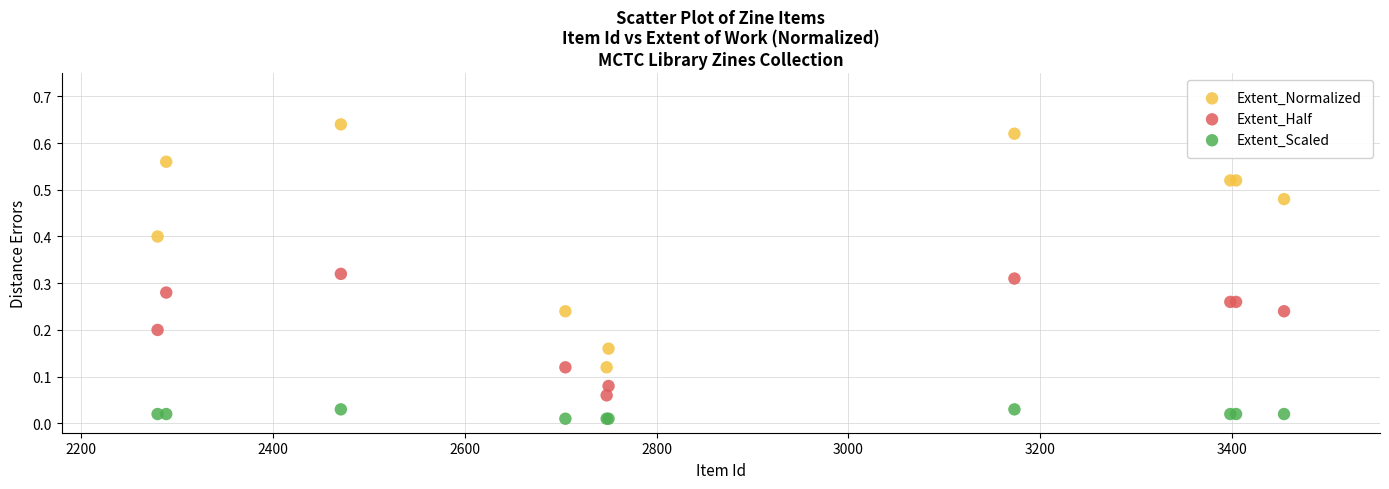

Which series contains the highest Y value?

Extent_Normalized